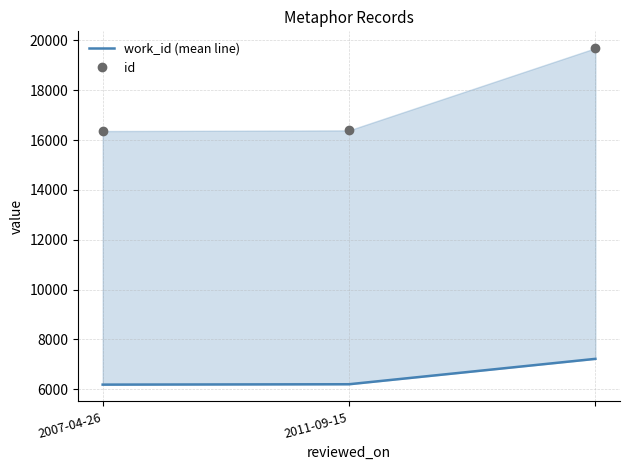

Reading left to right, extract all data points from this chart.

work_id (mean line): 6183	6198	7217
id: 16360	16388	19688